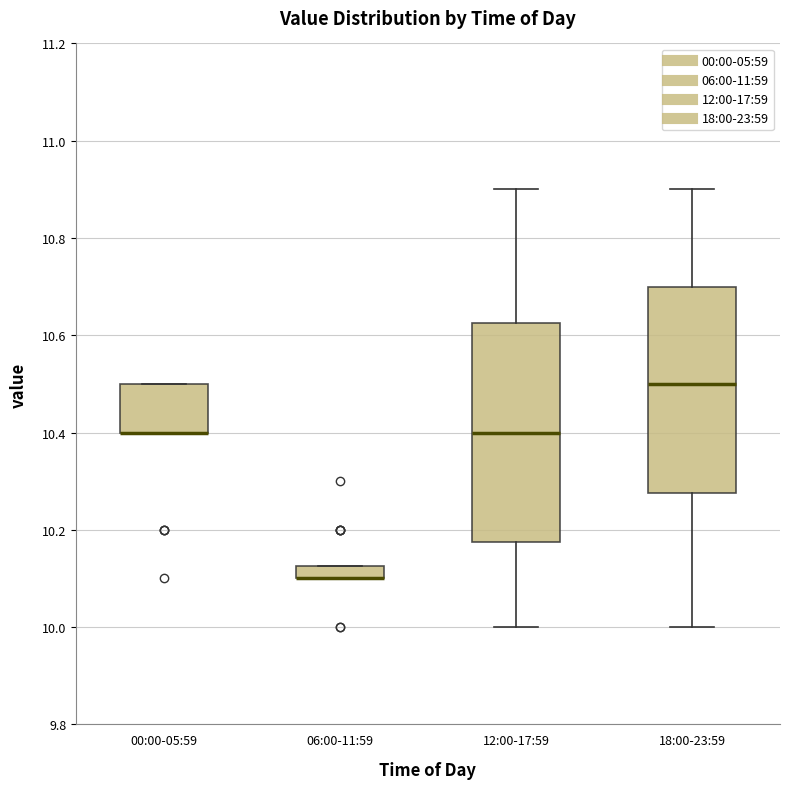

Comparing the boxes themselves (not the whiskers), which one is the tallest?

12:00-17:59